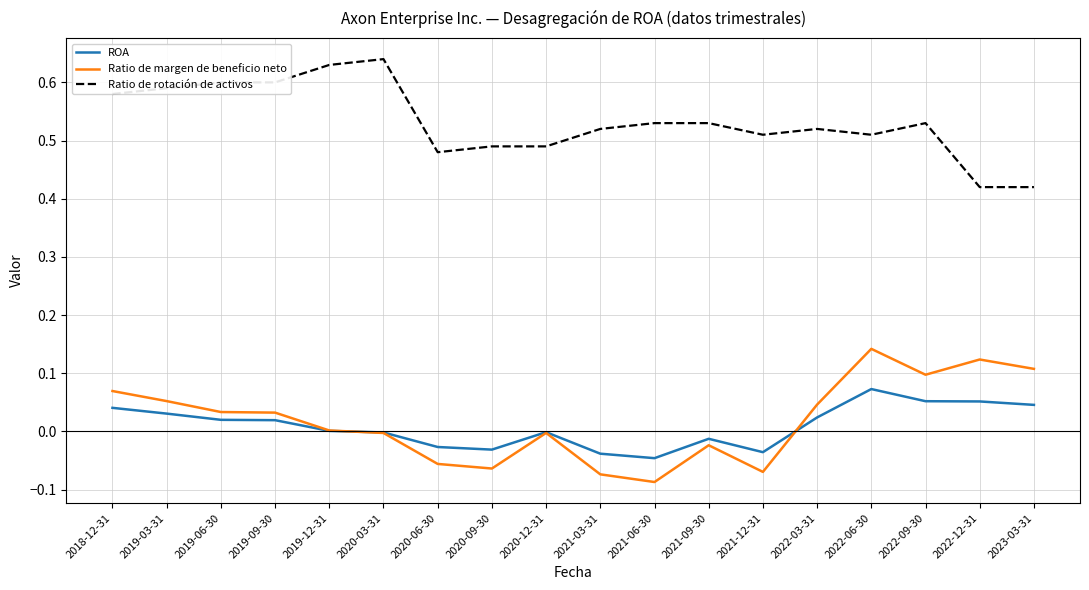

Between 2021-03-31 and 2022-12-31, which series saw the biggest shift?

Ratio de margen de beneficio neto